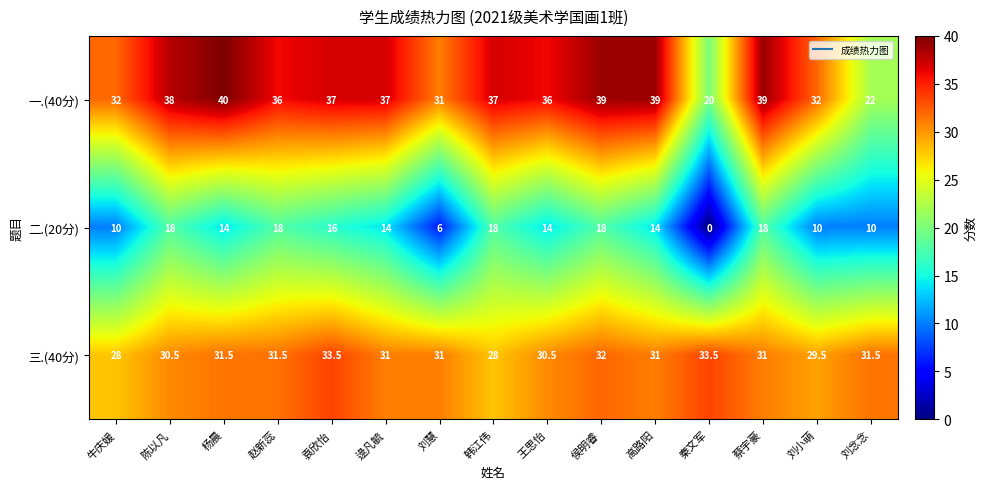

What is the total value across all series at 牛庆媛?

70.0